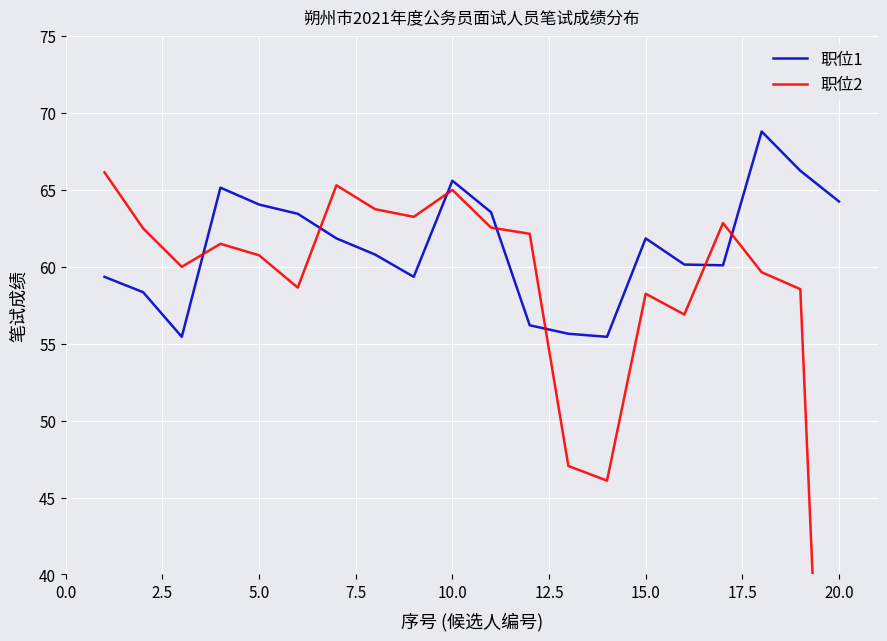

What is the maximum value for 职位1?

68.8